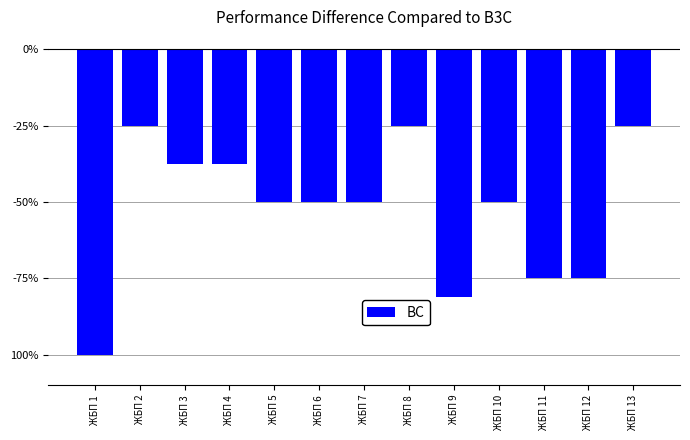

What is the difference between the values at ЖБП 3 and ЖБП 5?

12.5